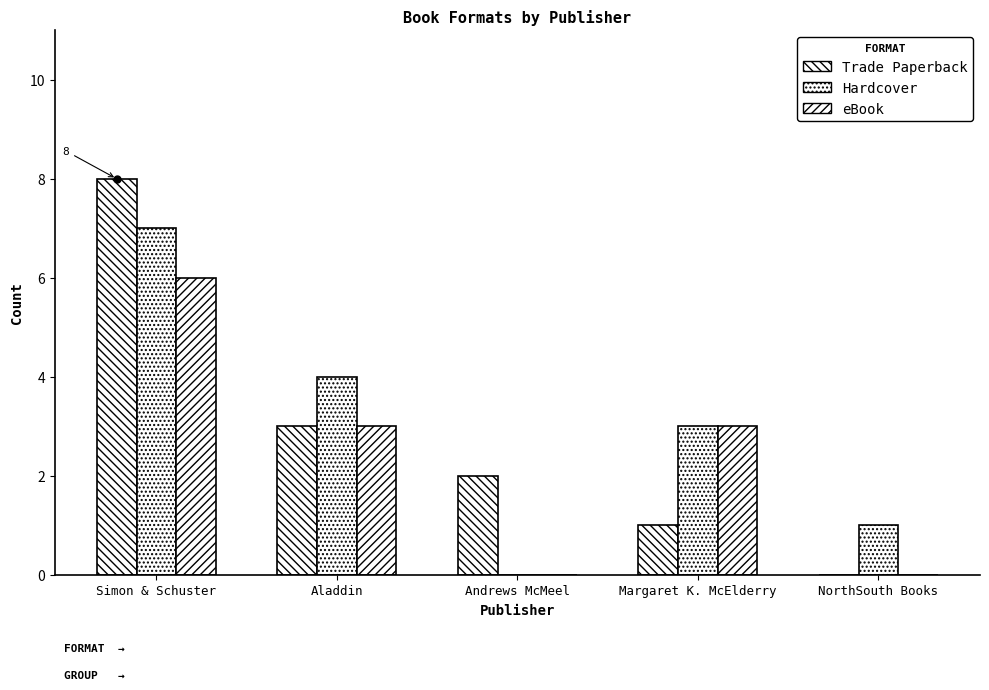

Which series has the largest total across all categories?

Hardcover